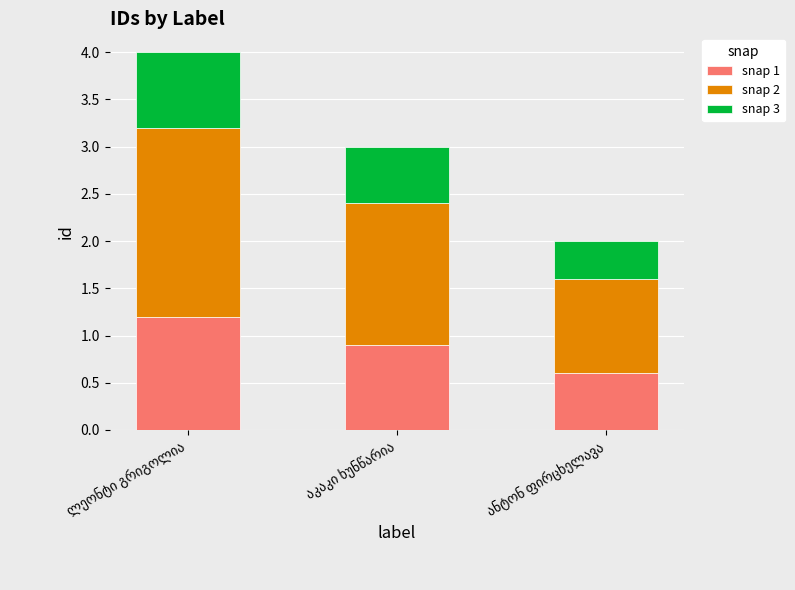

What is the highest value of the snap 1 series?

1.2